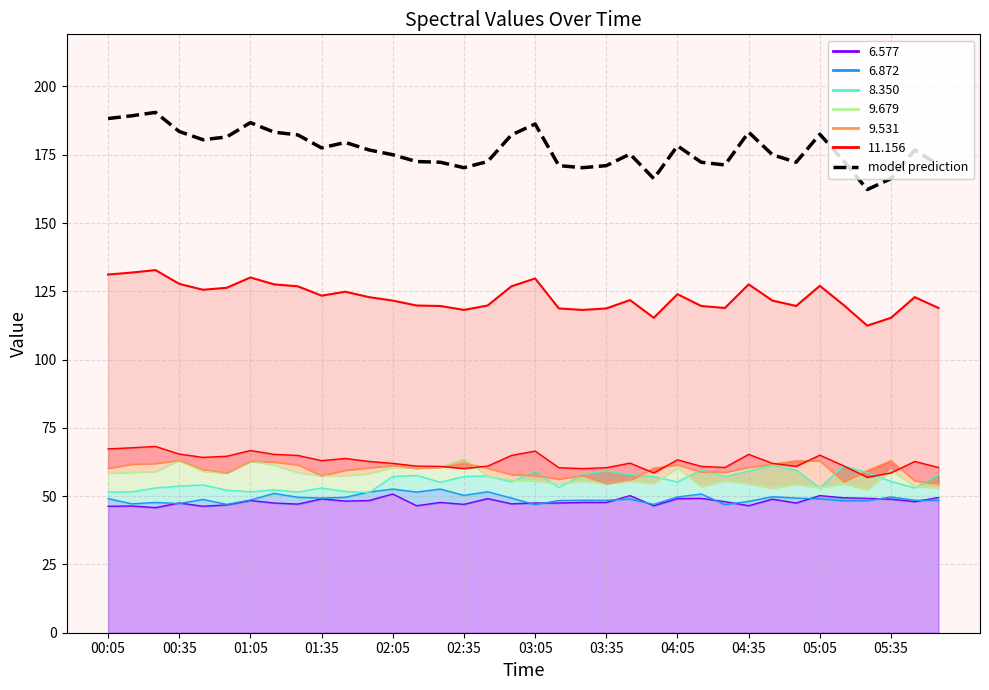

The value of model prediction at 02:35 is 92.5. True or false?

False